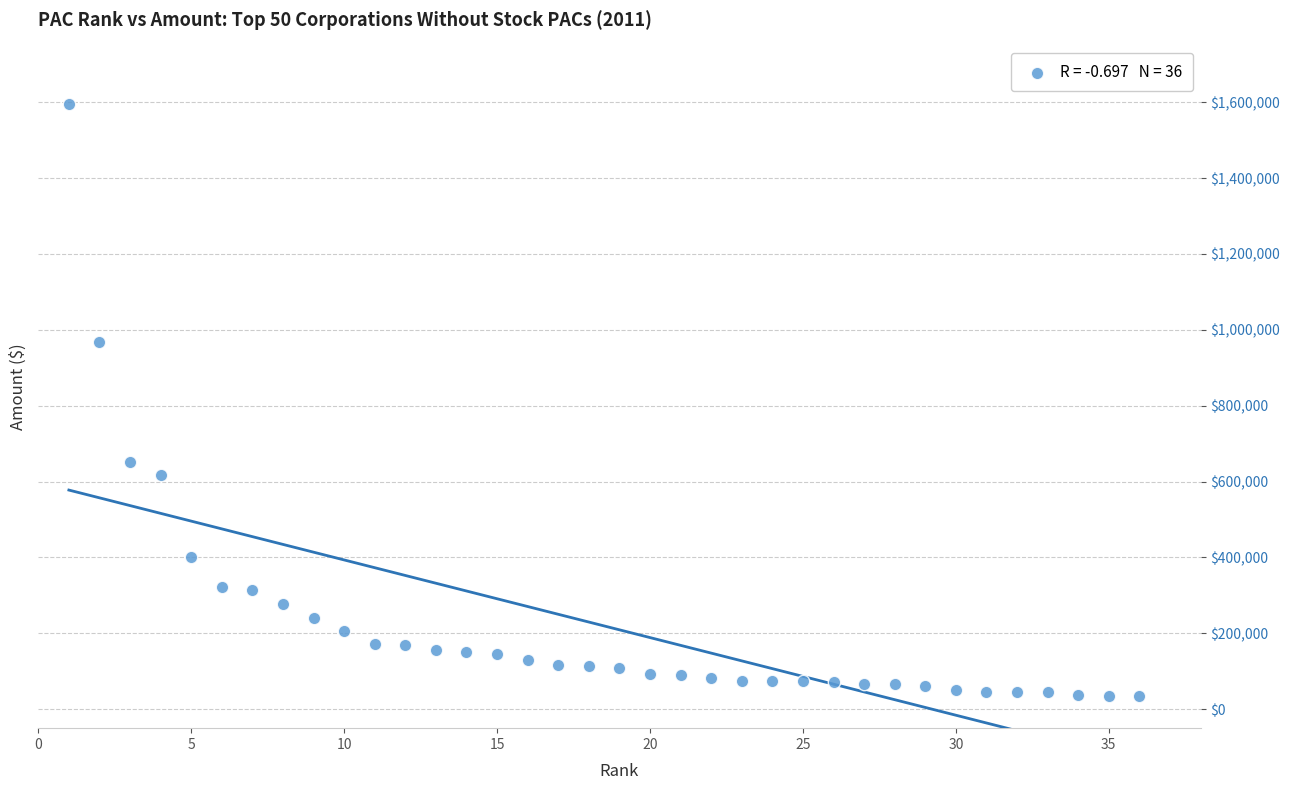

What is the range of Y values (max minus min)?

1561171.7